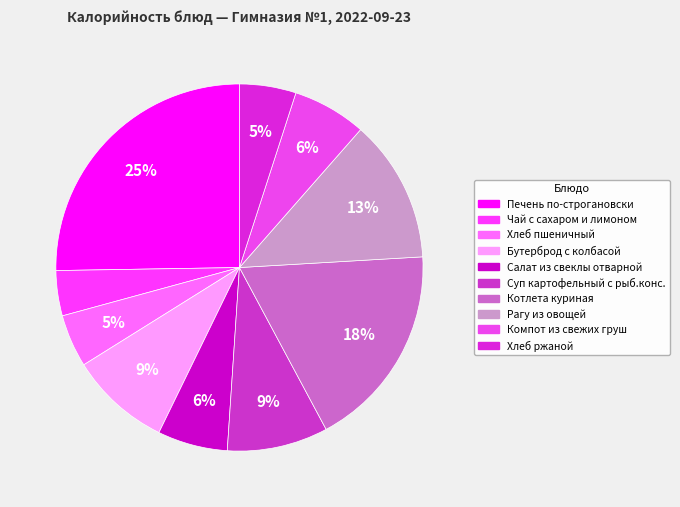

To the nearest percent, what percentage of the pie is Котлета куриная?

18%